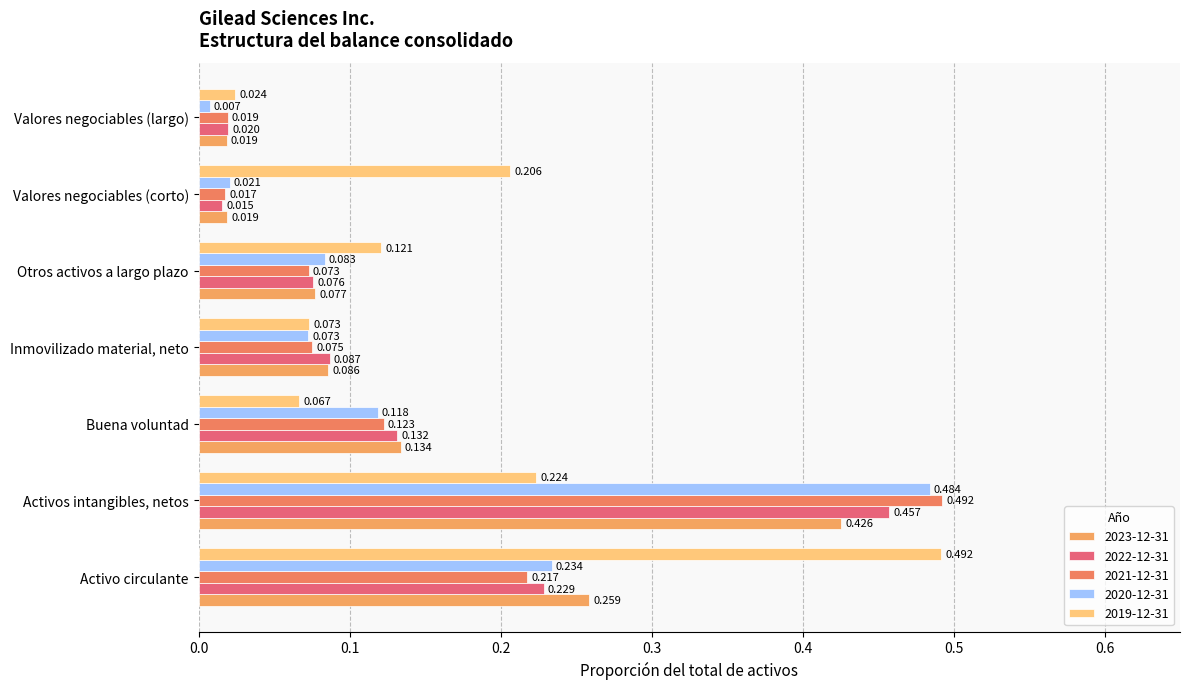

Rank the series by their maximum value, from highest to lowest.

2021-12-31, 2019-12-31, 2020-12-31, 2022-12-31, 2023-12-31